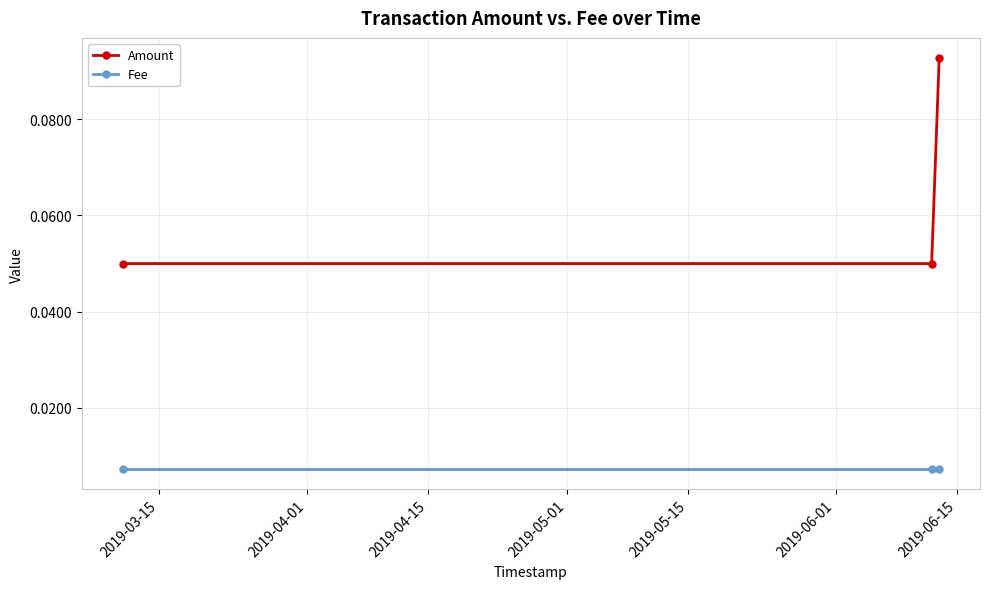

Which series has the largest total across all categories?

Amount